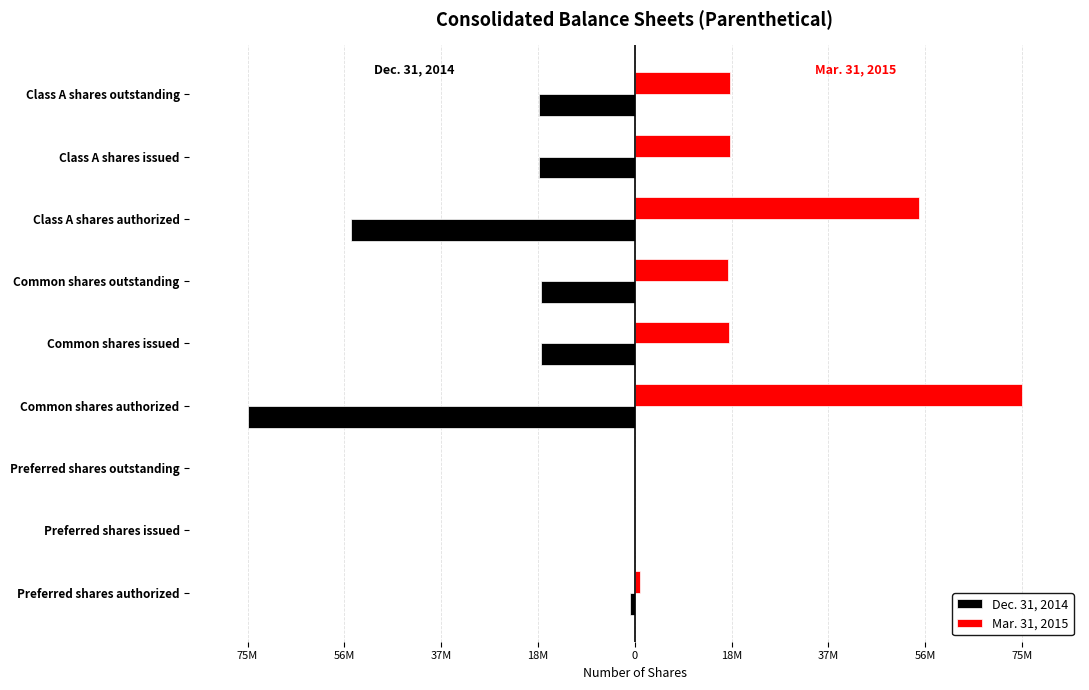

What are all the series names shown in the legend?

Dec. 31, 2014, Mar. 31, 2015